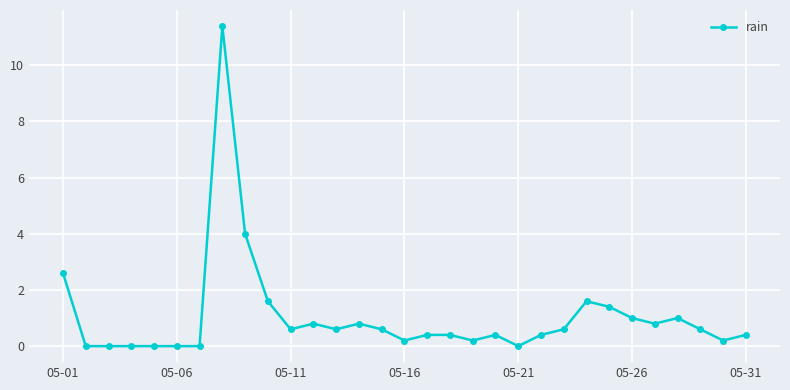

What is the difference between the second highest and minimum values?

4.0